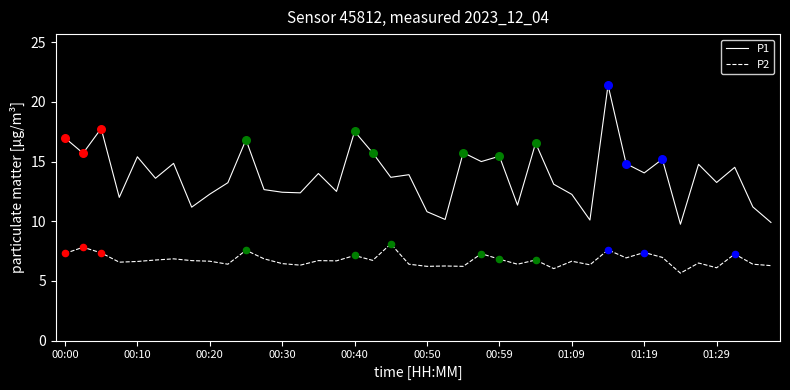

Which series has the largest range (max minus min)?

P1